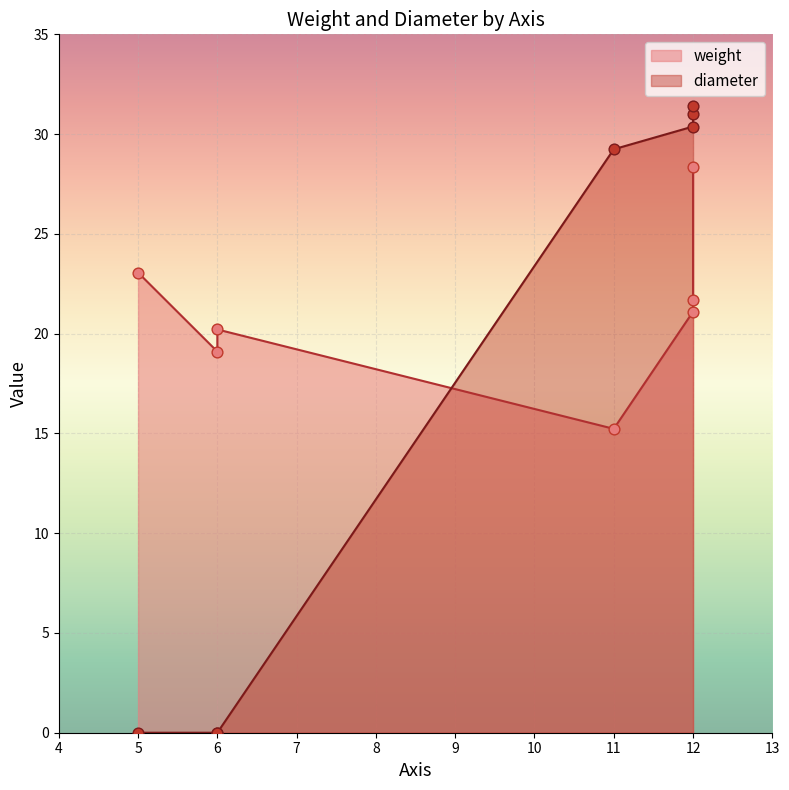

Which series reaches the maximum Y coordinate?

diameter